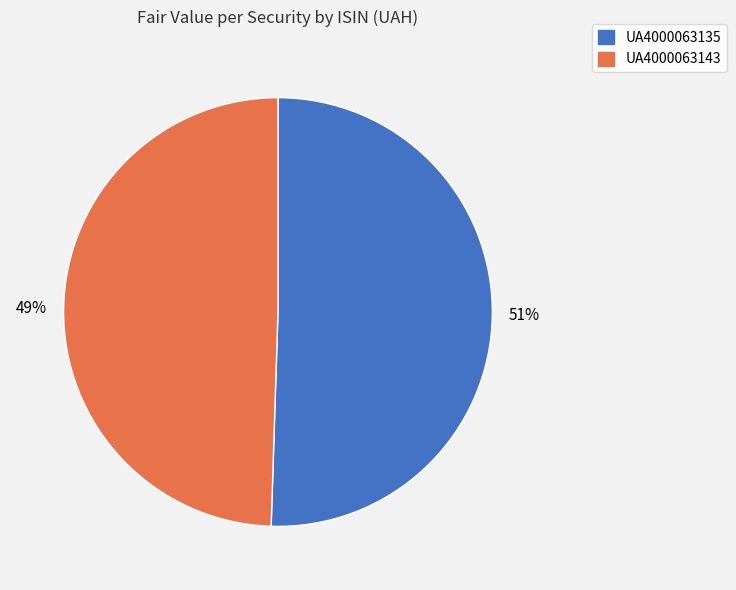

Which slice is the smallest?

UA4000063143